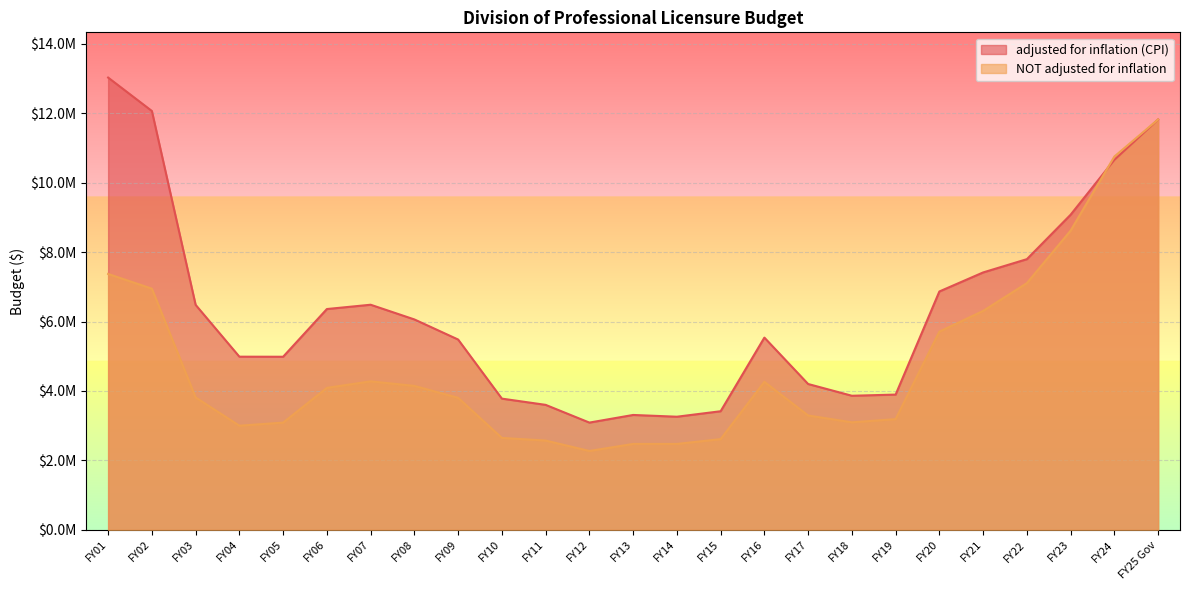

What is the label of the 23rd point from the left?

FY23